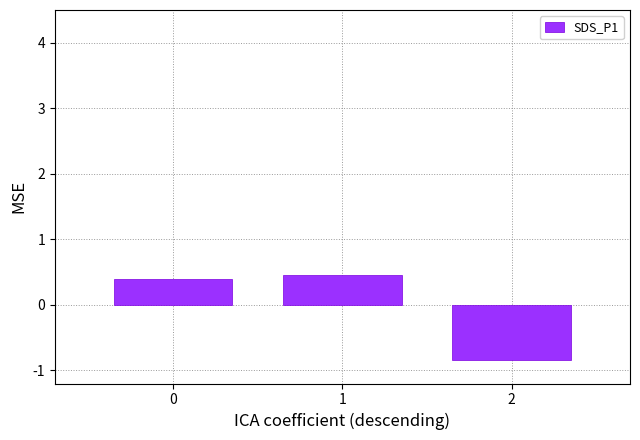

What is the change in value from 0 to 2?

-1.2